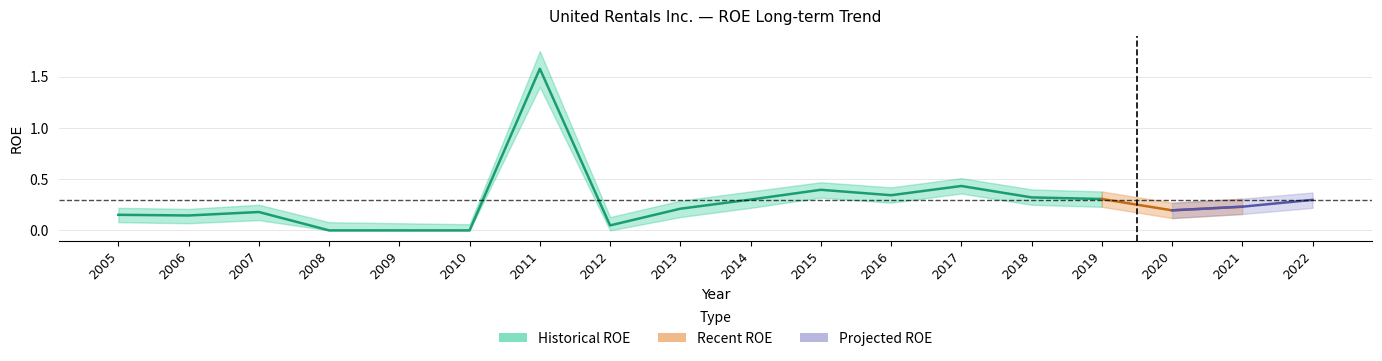

Does the chart display data point markers on the line(s)?

No